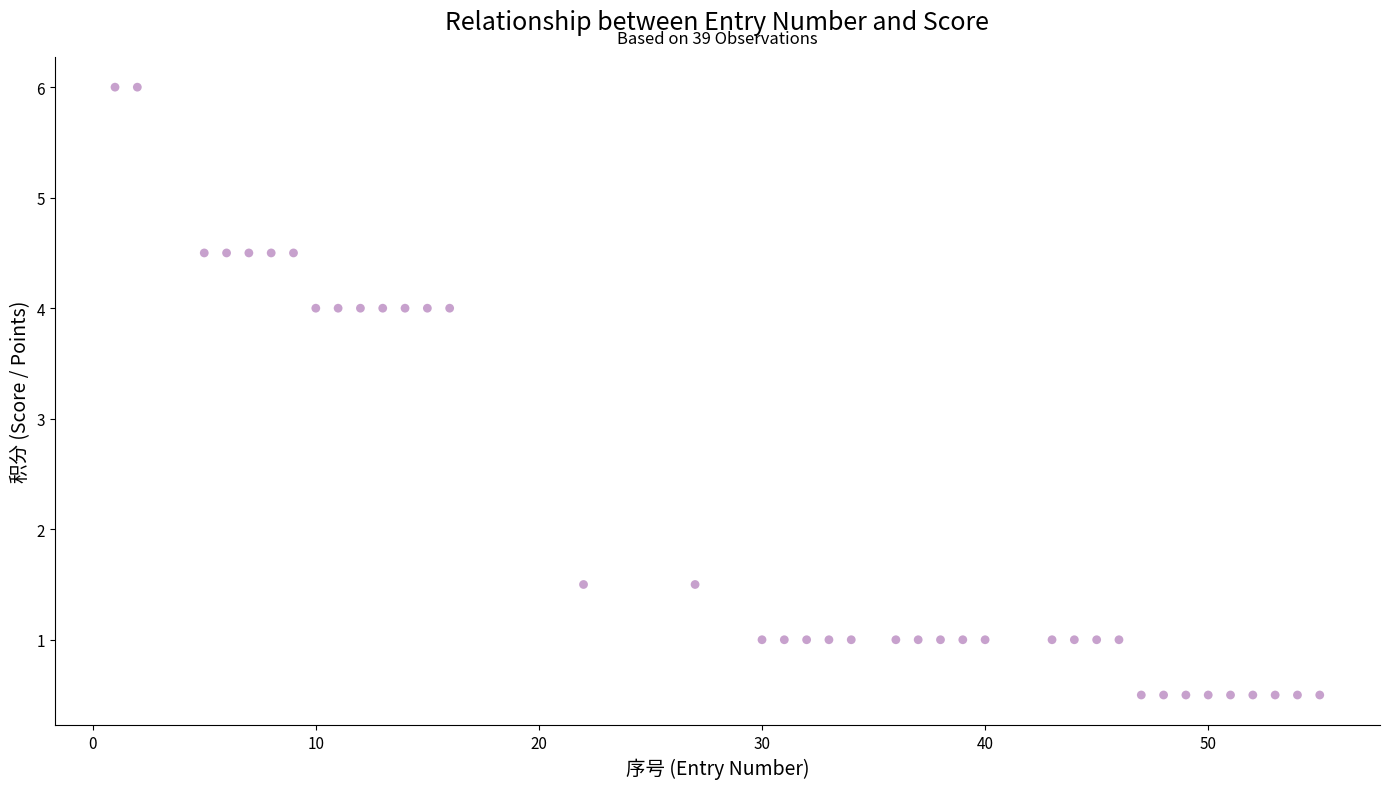

What is the range of X values (max minus min)?

54.0